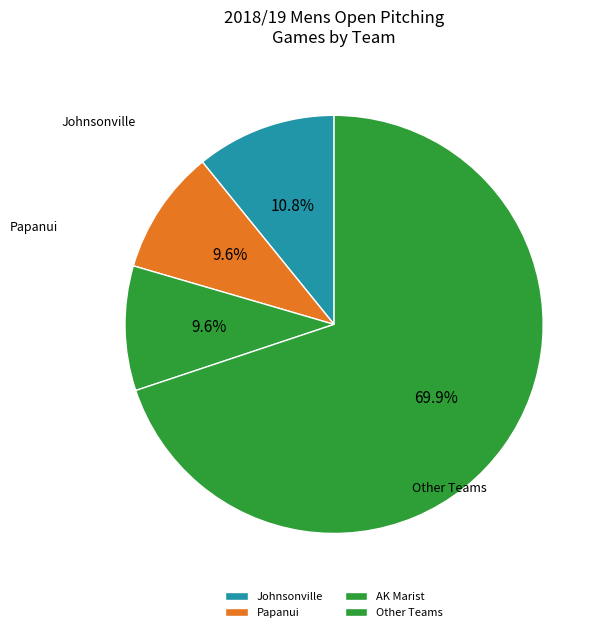

True or false: Papanui accounts for 1% of the total.

False